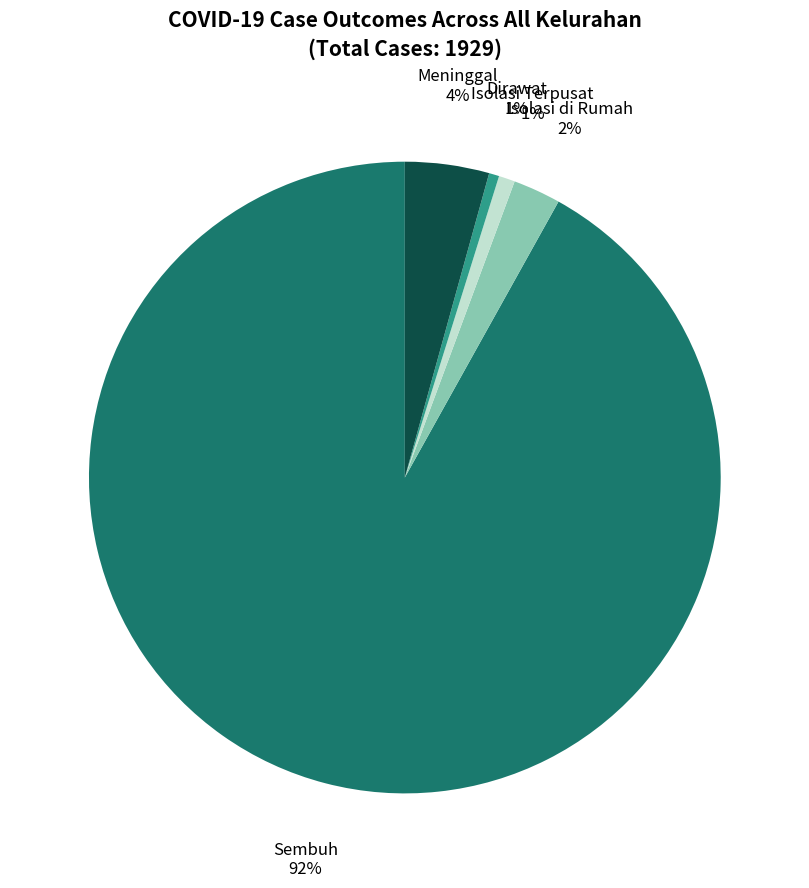

To the nearest percent, what is the average slice percentage?

20%